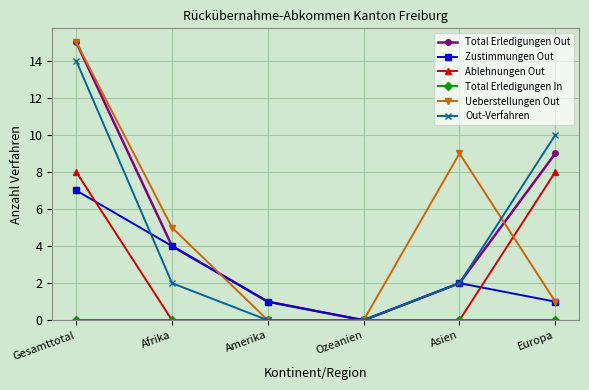

True or false: Zustimmungen Out has more than 0 points higher than both neighbors.

True